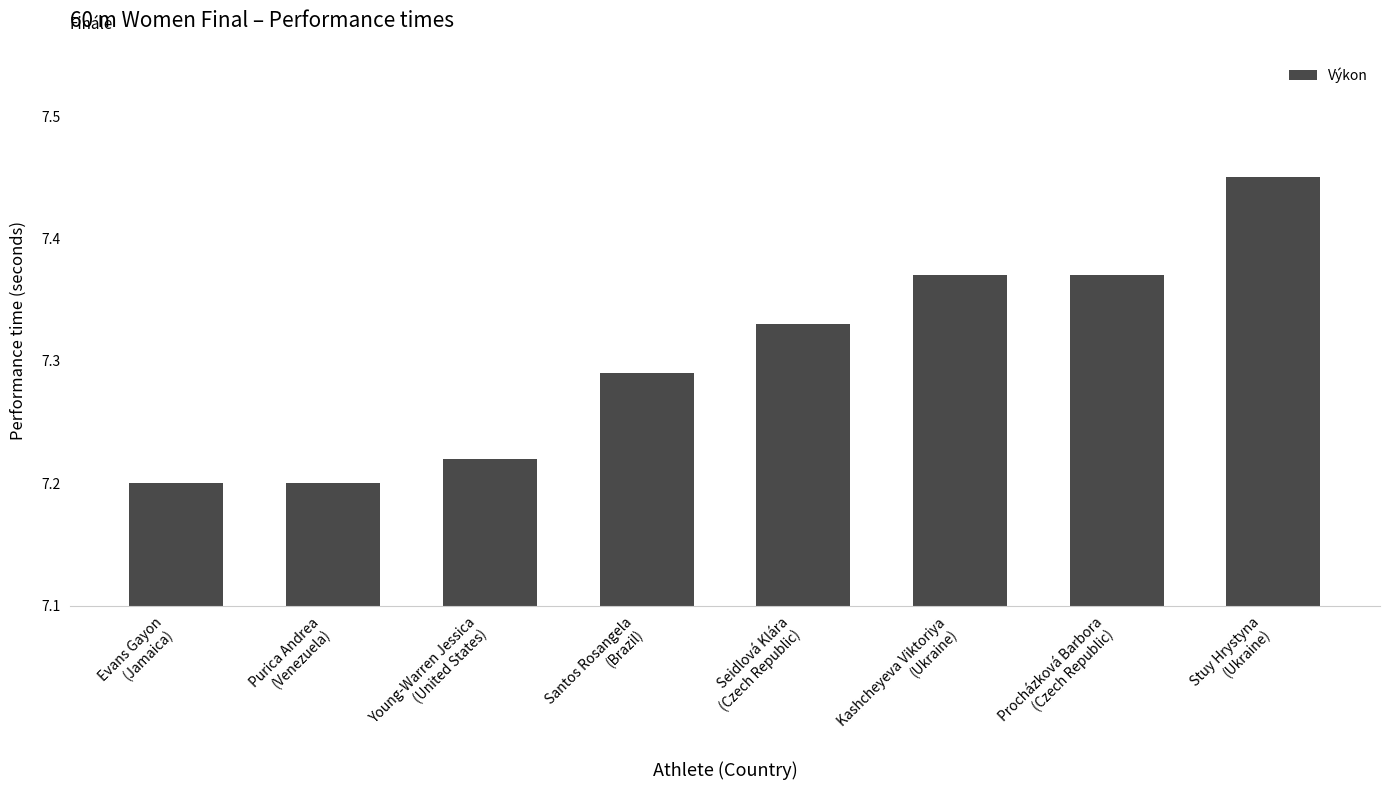

How many values are between 7 and 8?

8